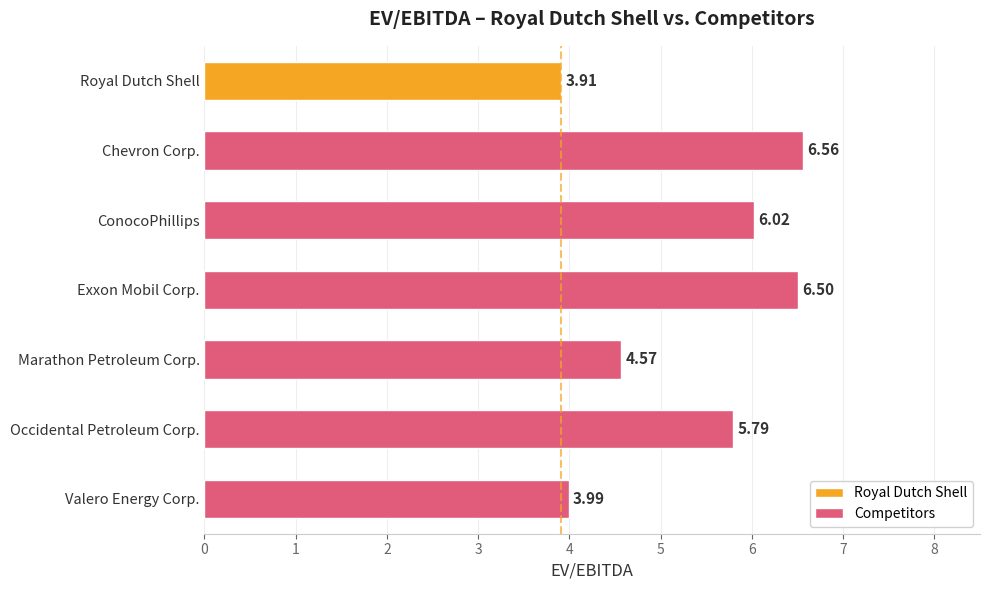

Are the bars grouped side by side (vs. stacked)?

No